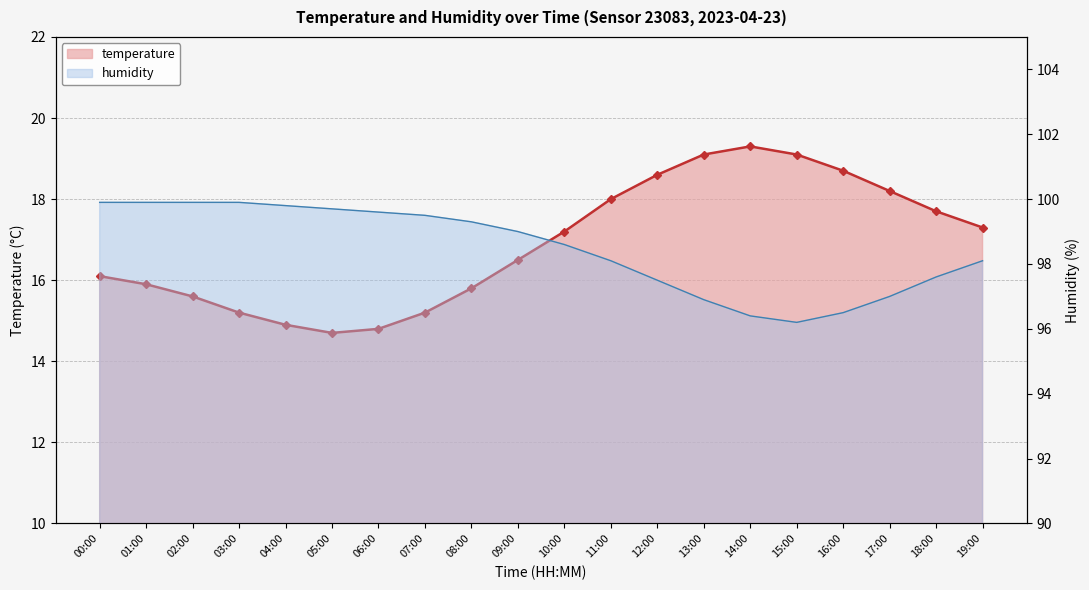

What are all the series names shown in the legend?

temperature, humidity